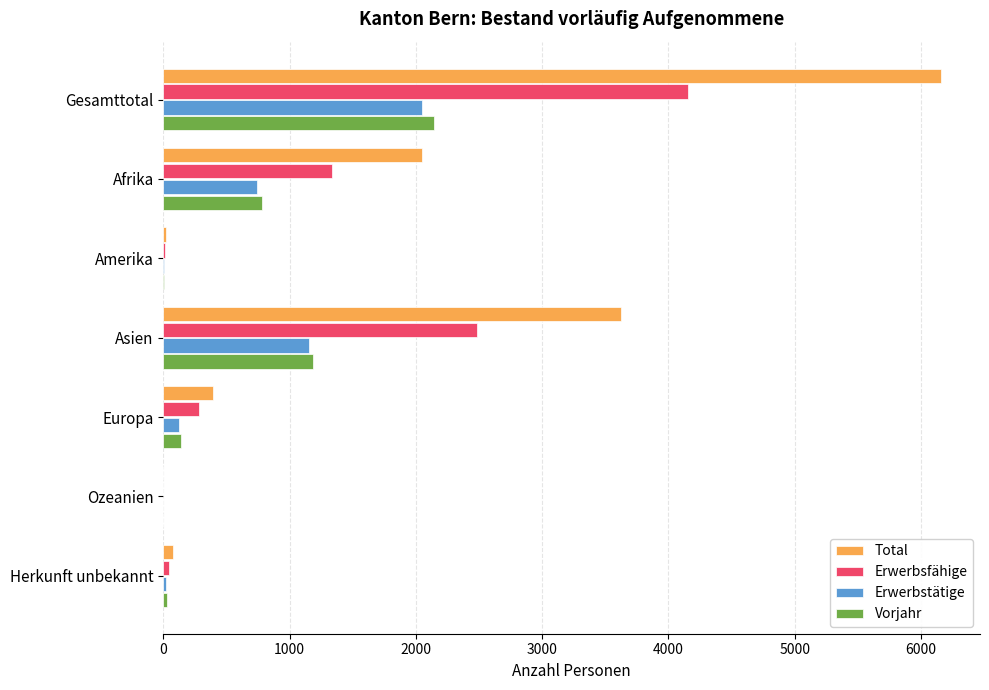

Between Gesamttotal and Afrika, which series saw the biggest shift?

Total